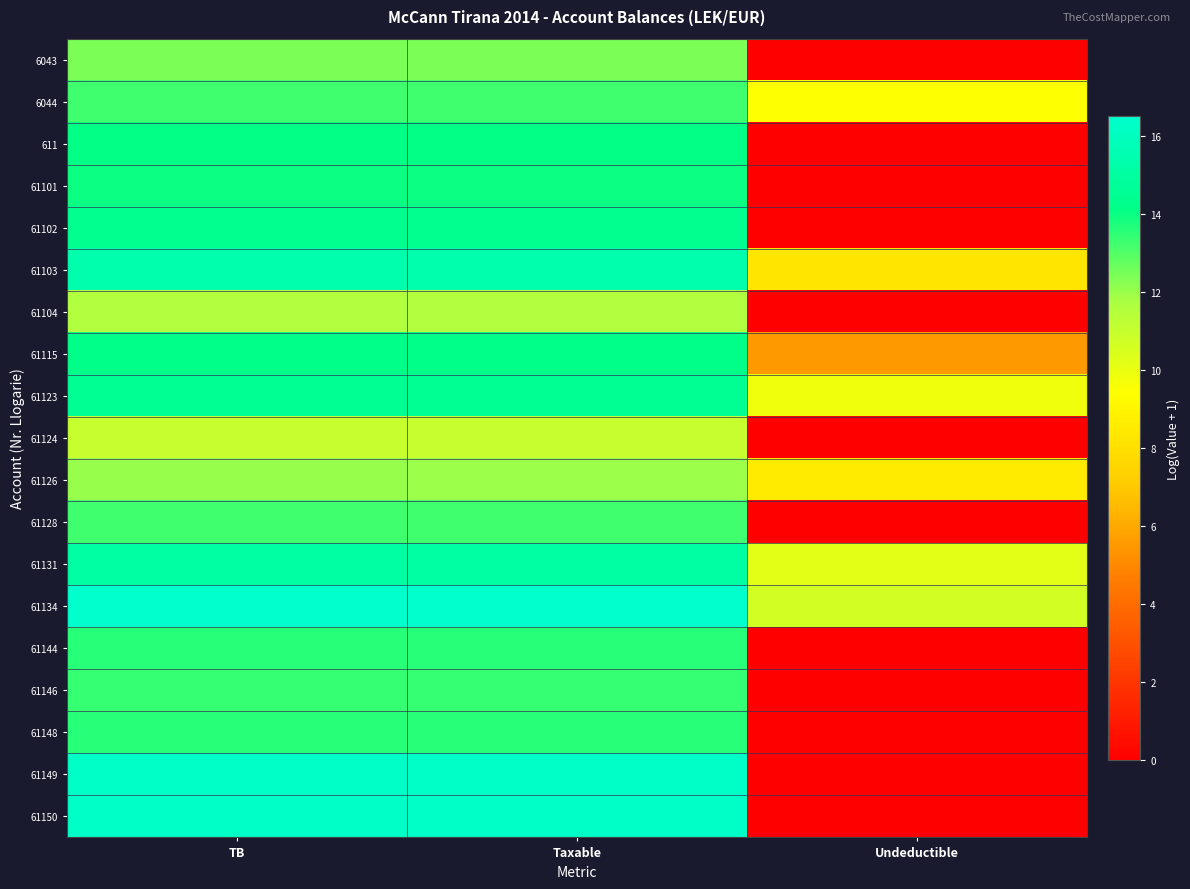

List the series in order of their peak value, highest first.

61134, 61149, 61150, 61103, 61131, 61123, 61102, 61115, 611, 61101, 61144, 61148, 61146, 6044, 61128, 6043, 61126, 61104, 61124